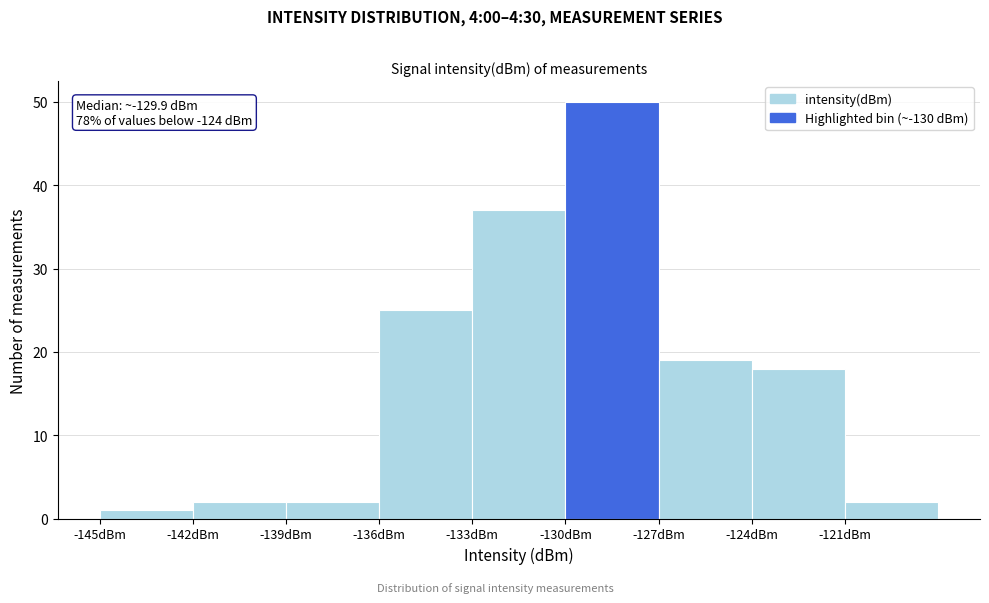

Which range on the x-axis has the tallest bar?

-130 to -127